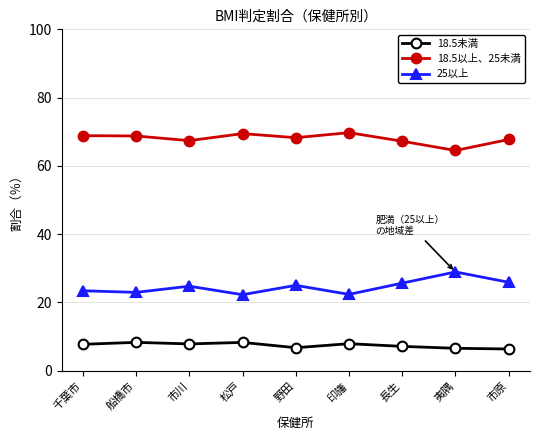

True or false: 25以上 has more than 0 interior local peaks.

True